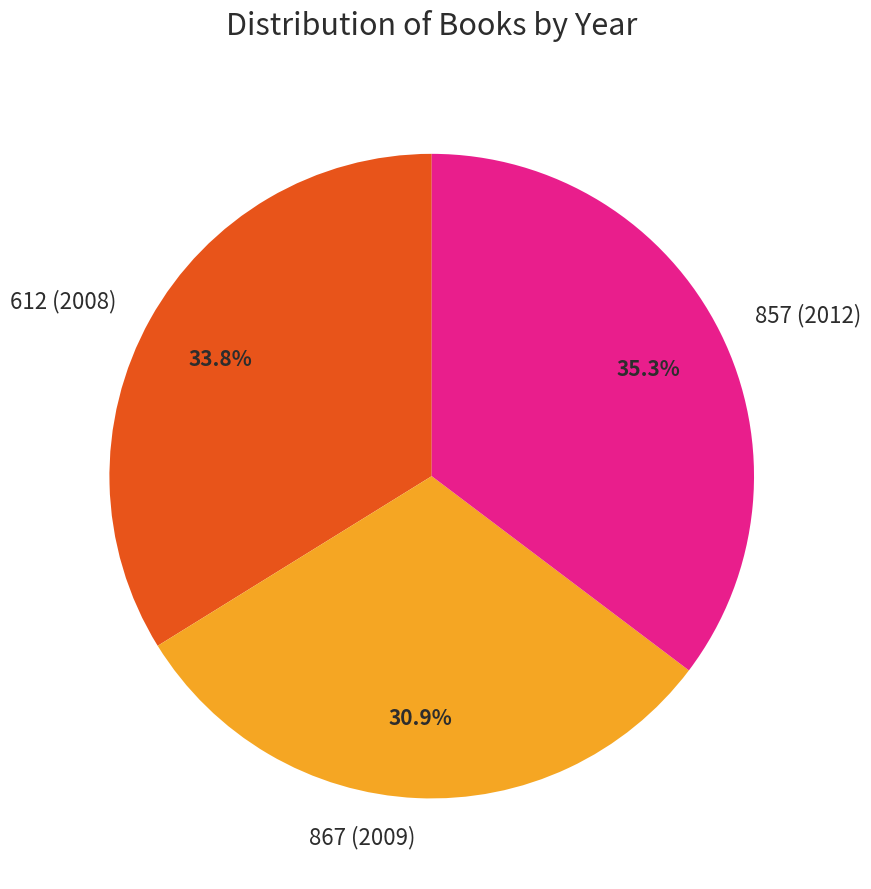

What is the ratio of the value at 612 (2008) to the value at 867 (2009)?

1.1